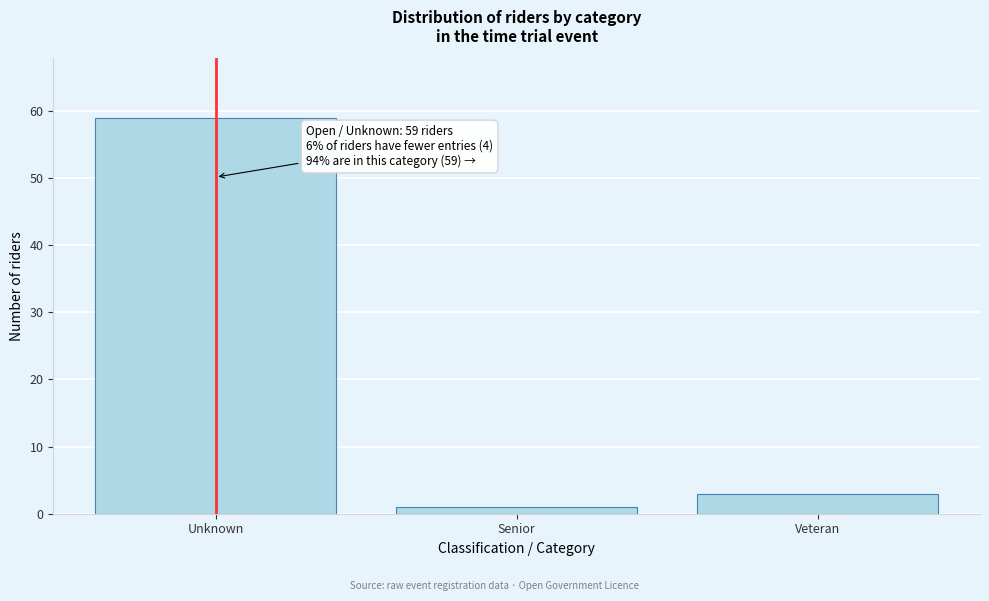

Reading left to right, extract all data points from this chart.

Unknown=59	Senior=1	Veteran=3